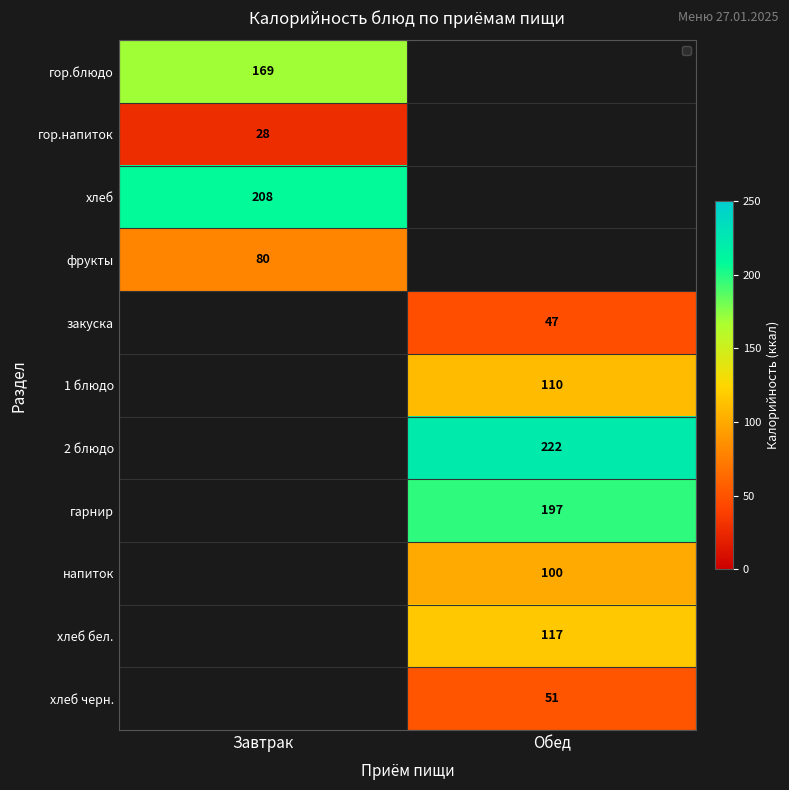

True or false: гарнир has a value of 296 at Обед.

False